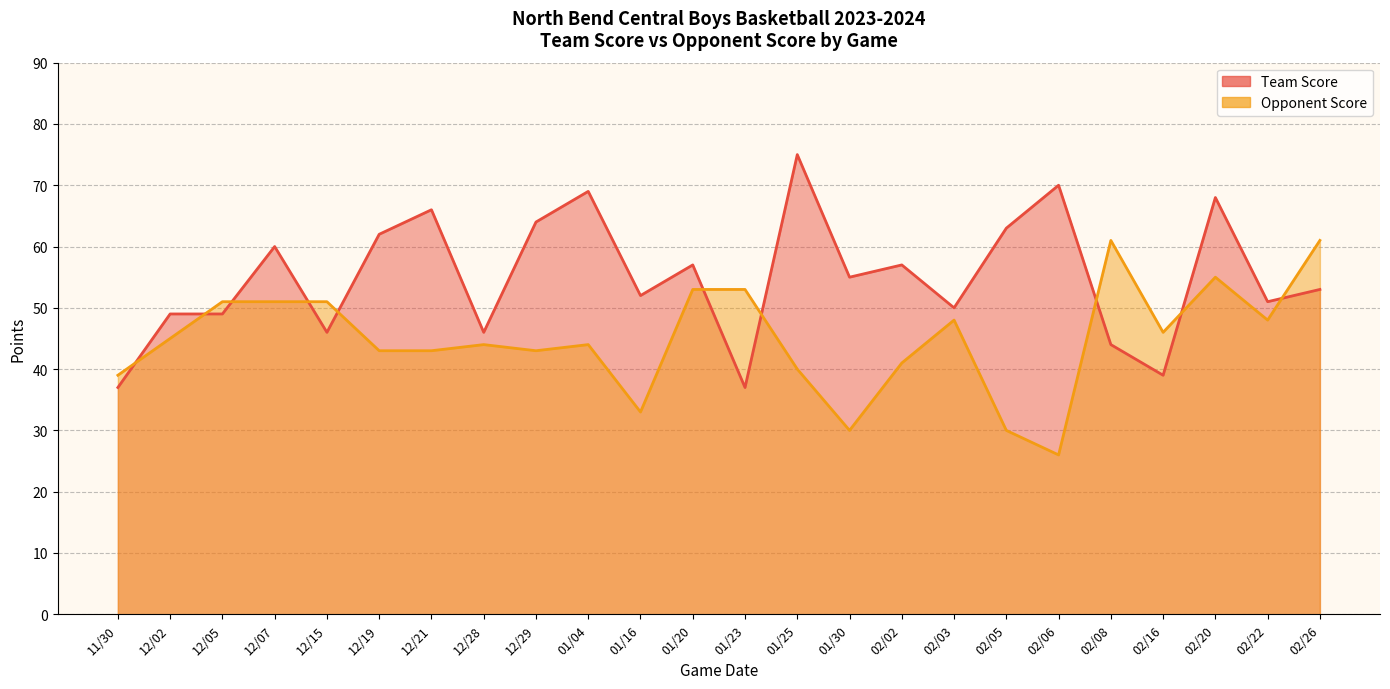

How many series are shown in this chart?

2